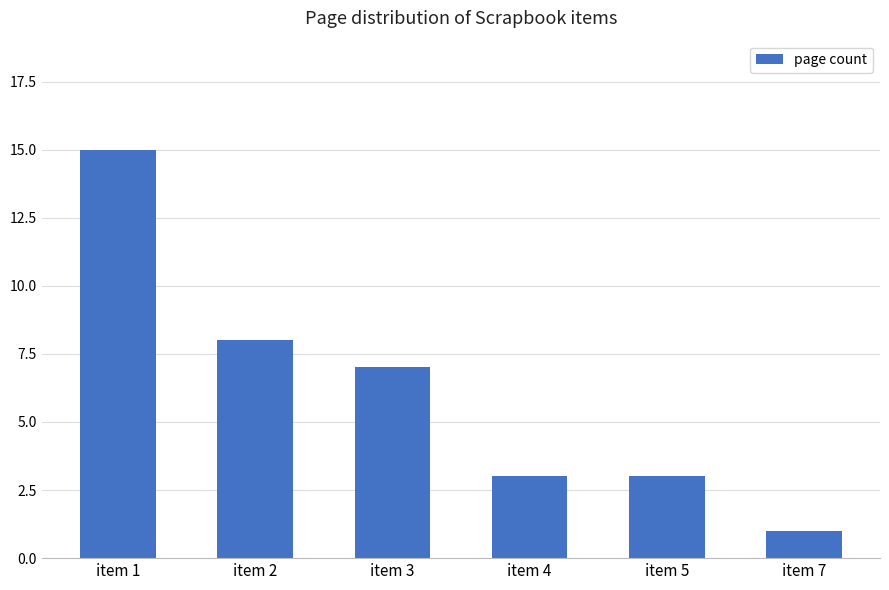

Reading left to right, transcribe all the data shown in this chart.

item 1=15	item 2=8	item 3=7	item 4=3	item 5=3	item 7=1